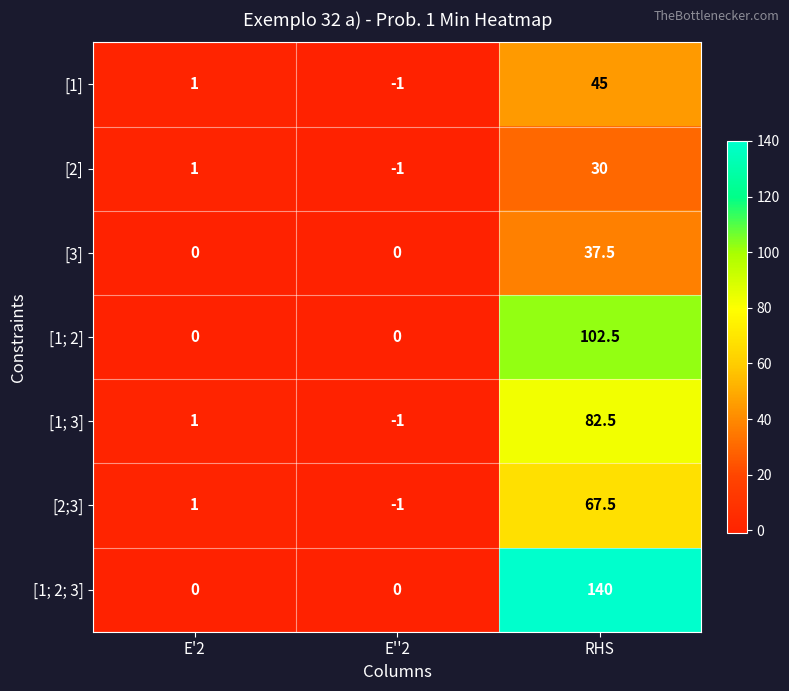

What is the spread (max minus min) of values at RHS?

110.0